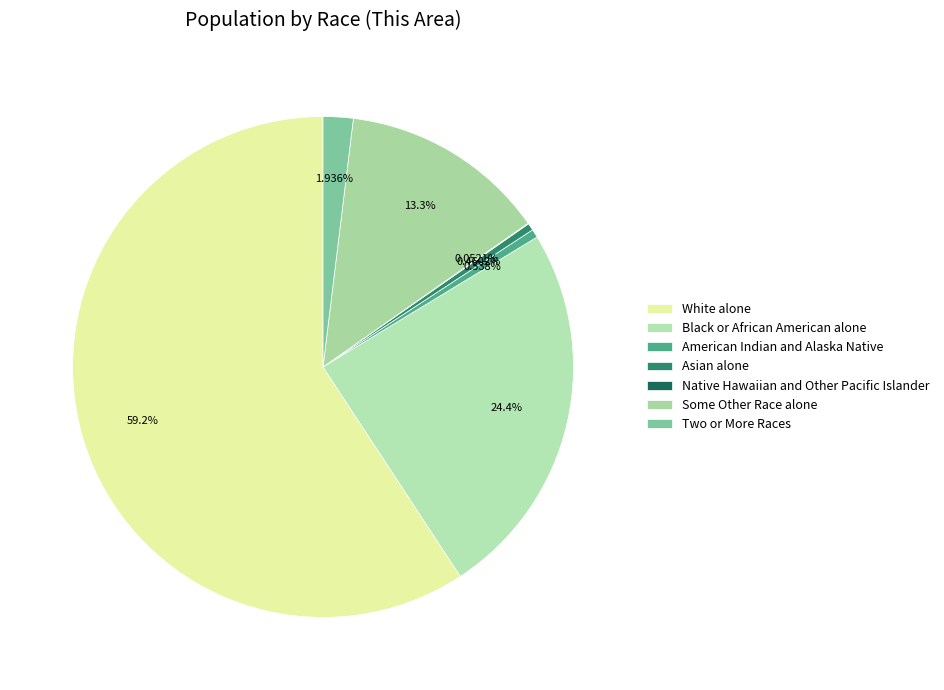

How many slices are in this pie chart?

7